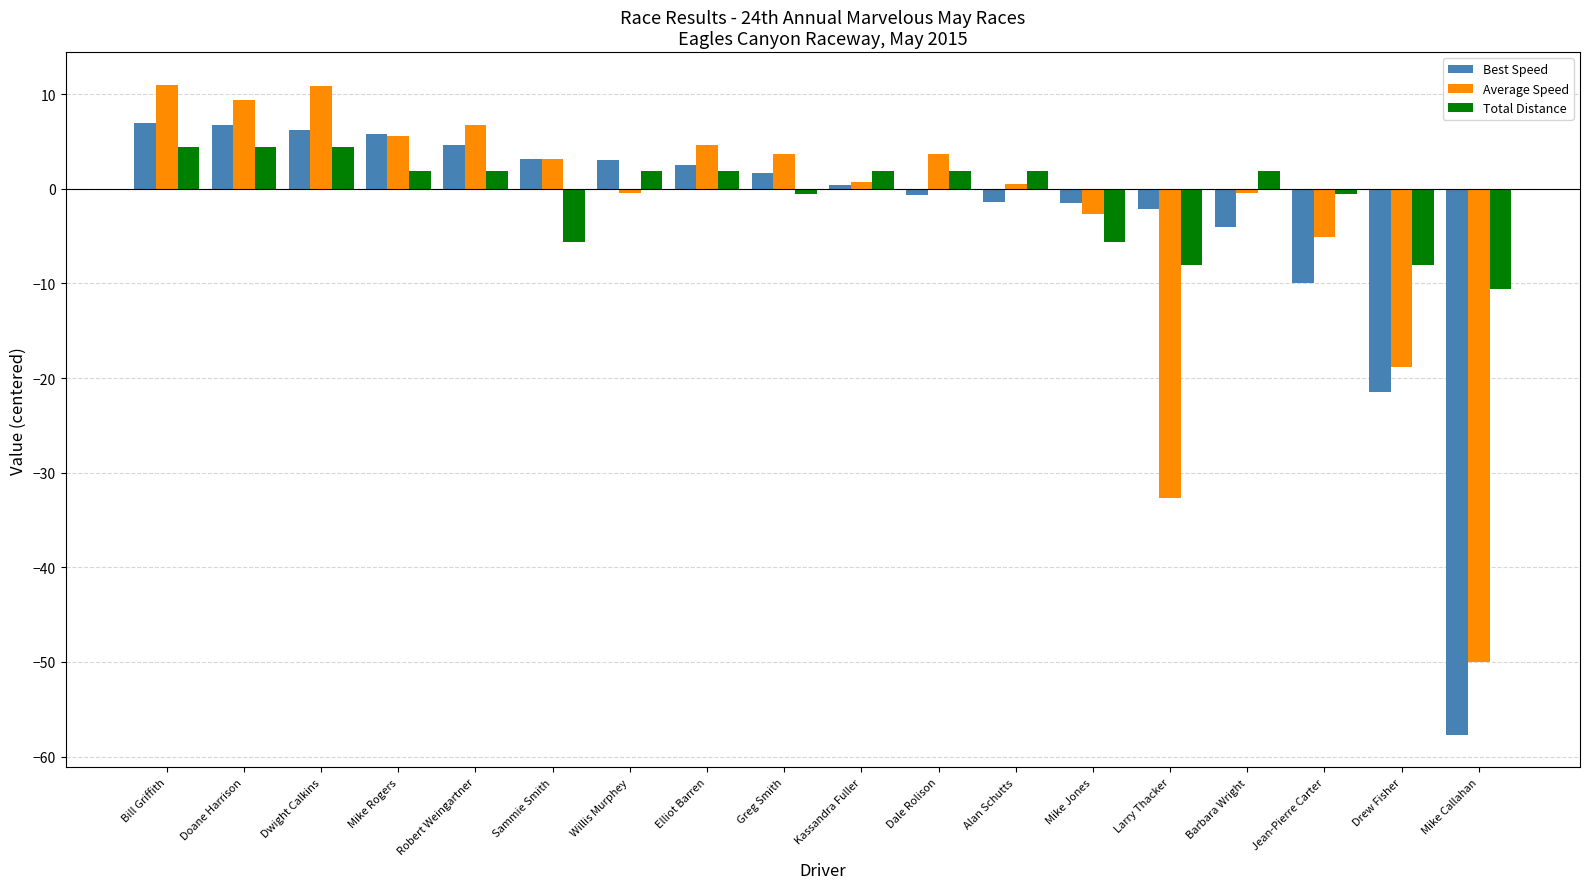

At which label is Best Speed closest to -25?

Drew Fisher